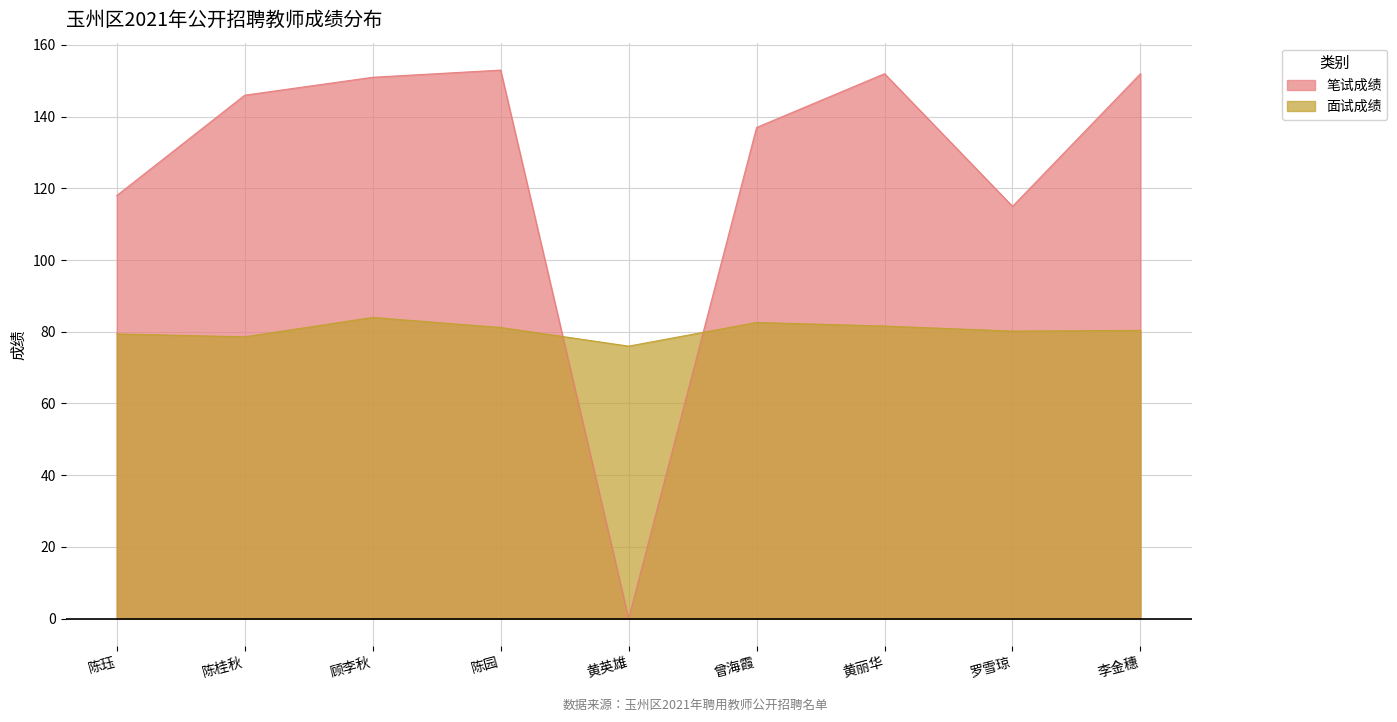

The value of 笔试成绩 at 罗雪琼 is 54.2. True or false?

False